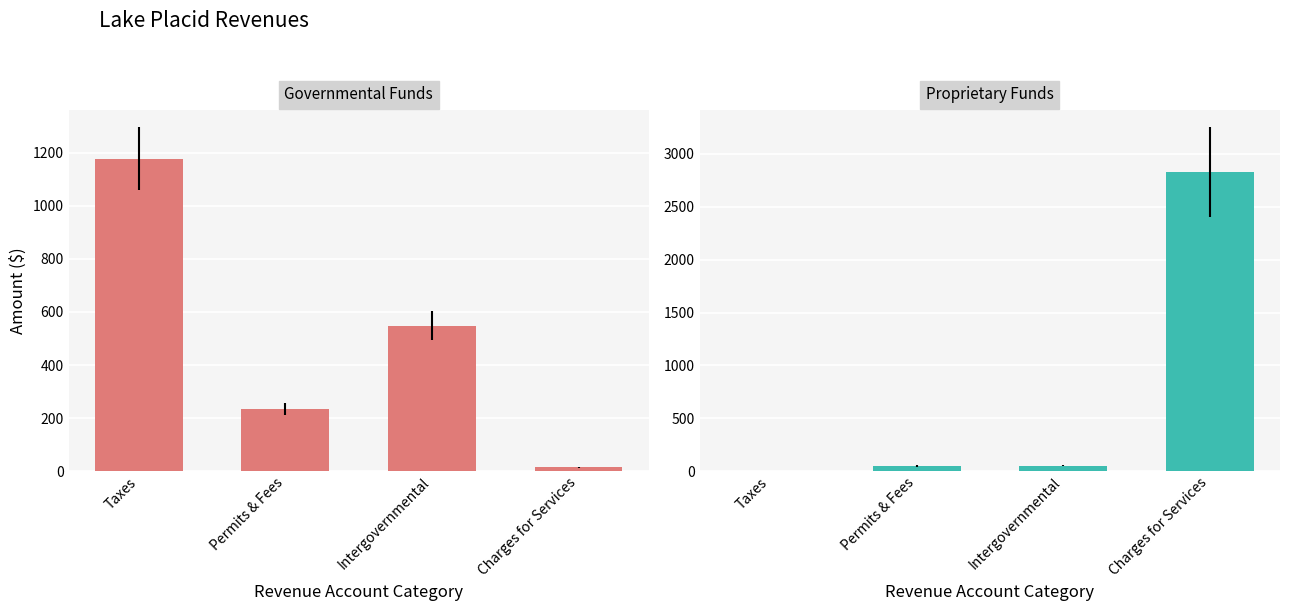

What is the approximate value of Enterprise at Permits & Fees?

49.5